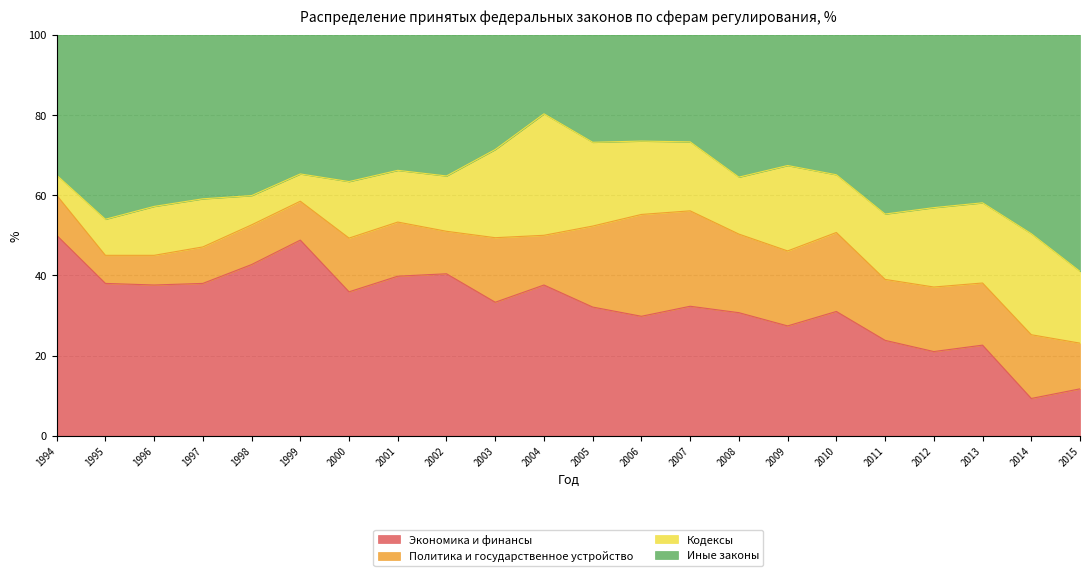

The Экономика и финансы series shows 29.8 at 2006. True or false?

True